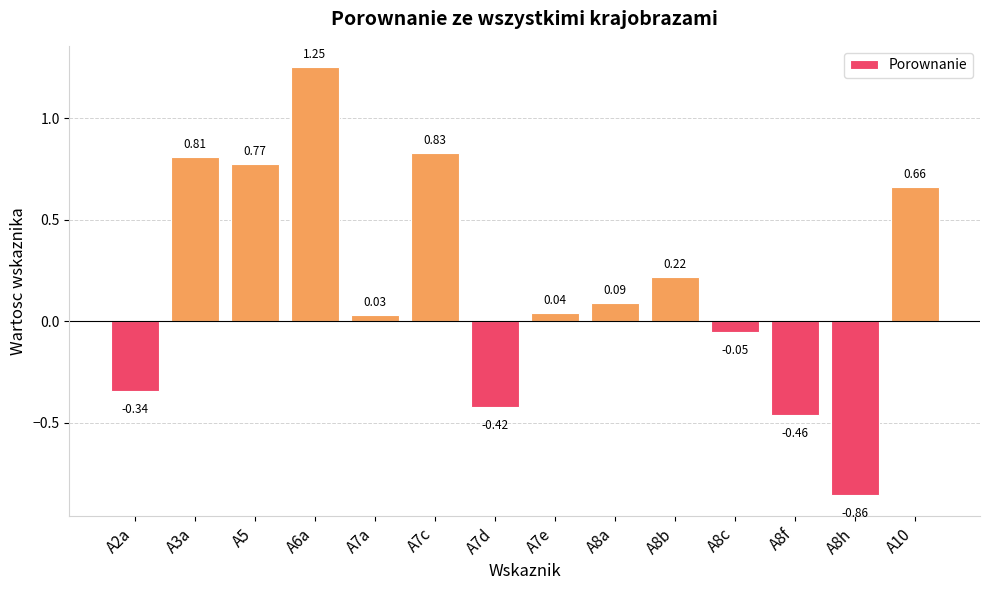

At which label is the value closest to 0?

A7a